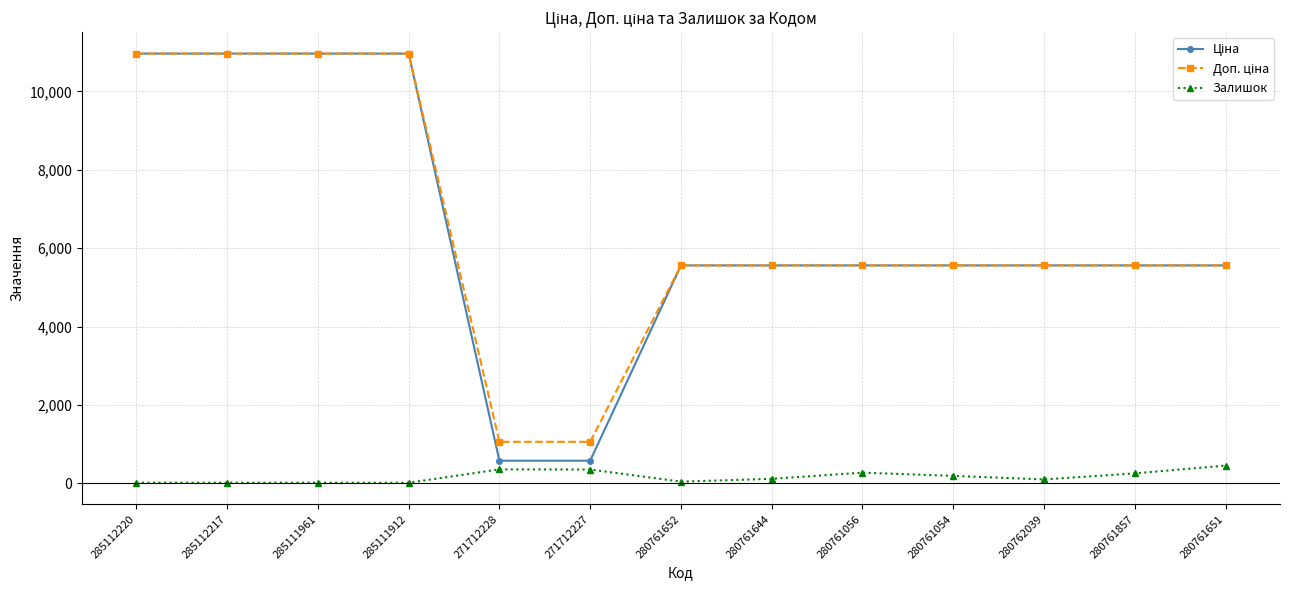

What position from the right is 285111912?

10